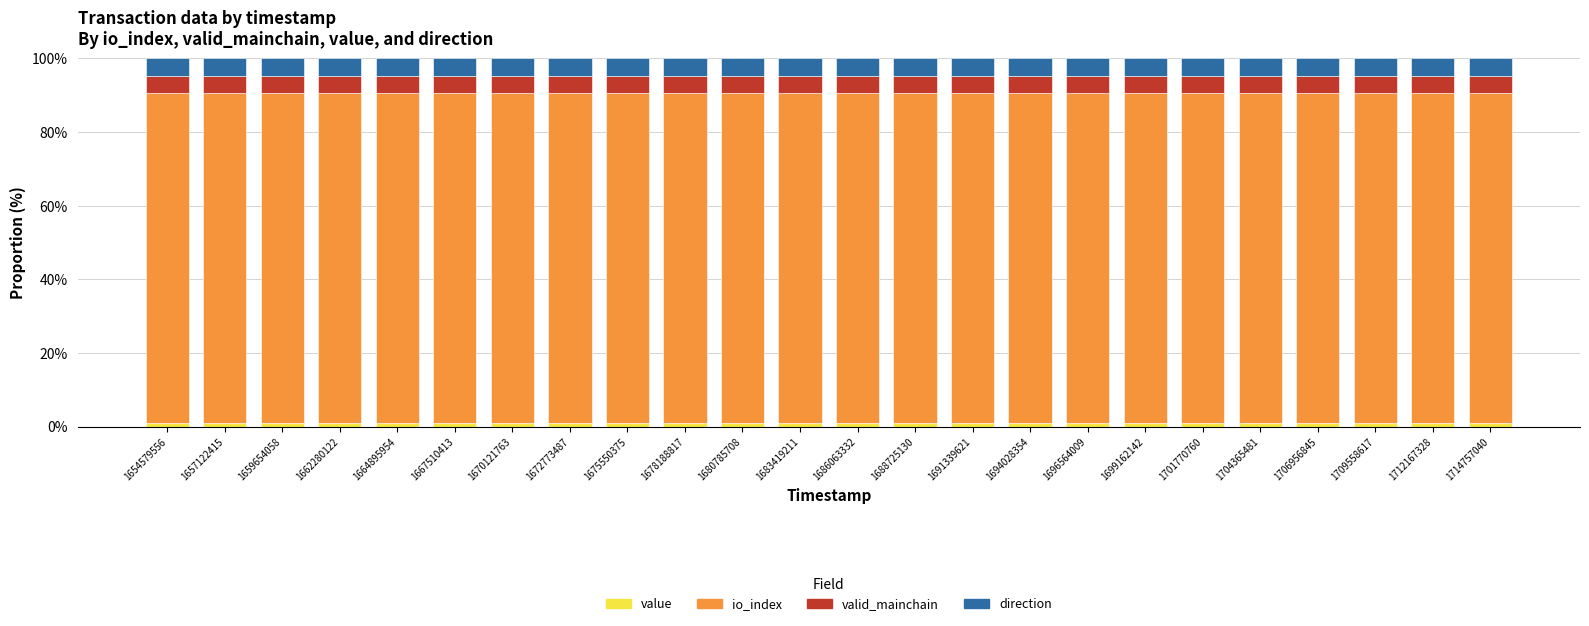

Is it true that value equals 1.0 at 1706956845?

True